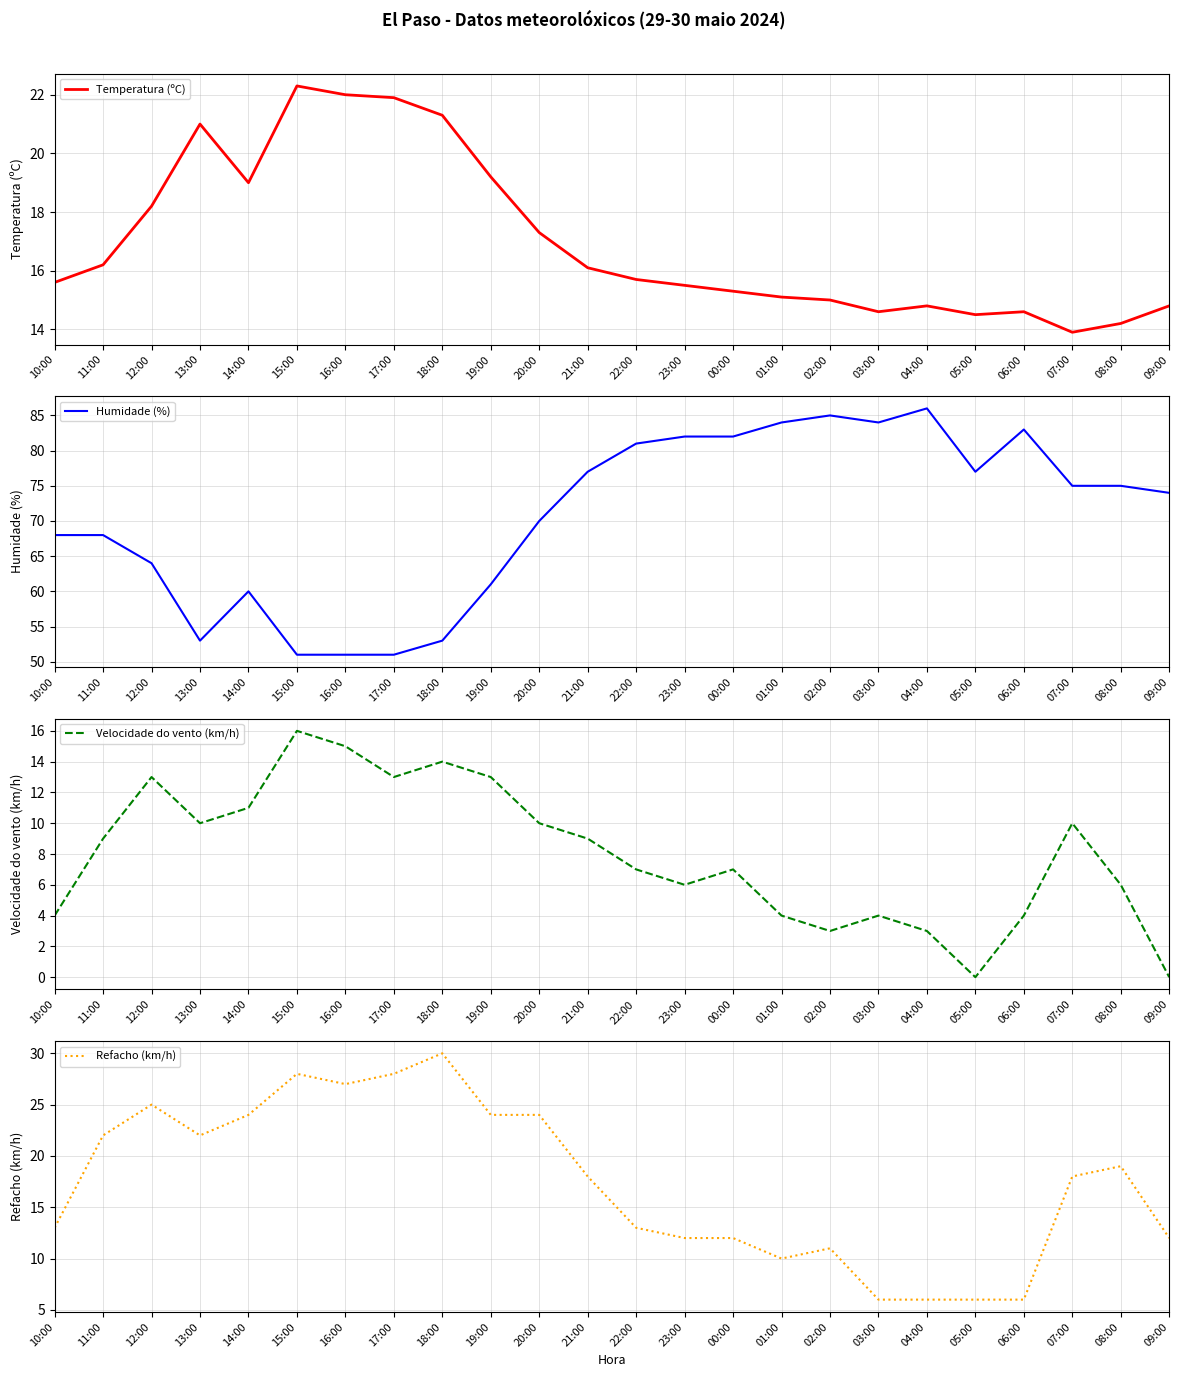

How many distinct data groups are displayed?

4